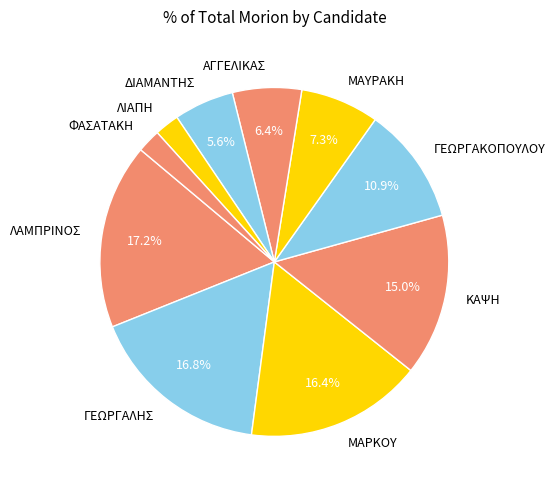

Does ΑΓΓΕΛΙΚΑΣ account for over 50% of the chart?

No